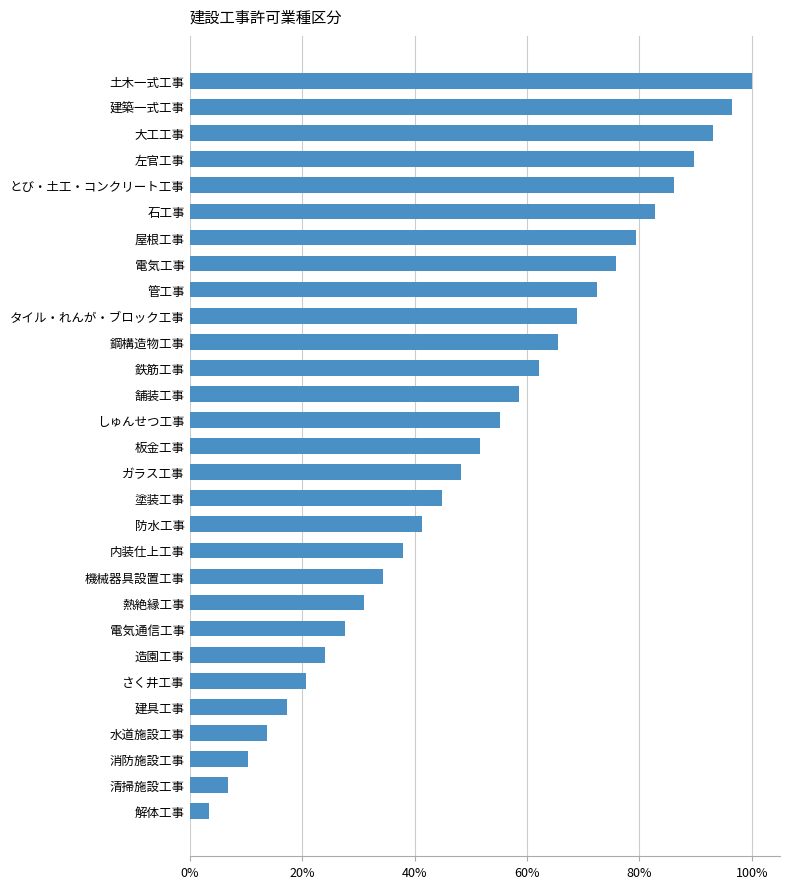

Where is the data nearest to the value 51?

板金工事